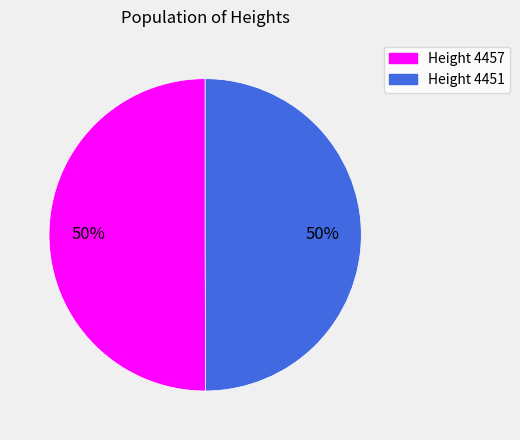

To the nearest percent, what is the average slice percentage?

50%